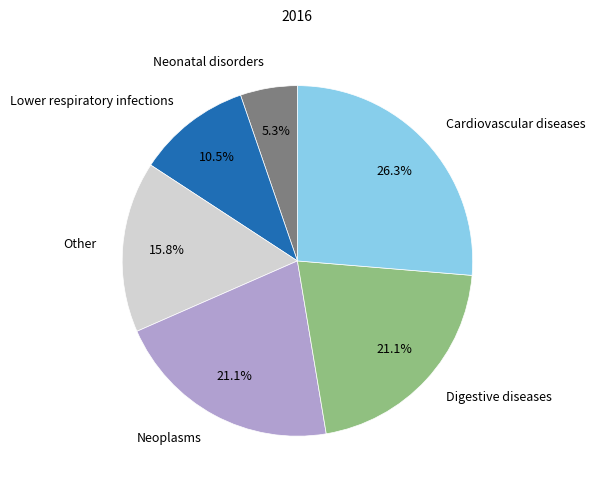

Approximately how many times larger is the value at Neonatal disorders compared to Other?

0.3